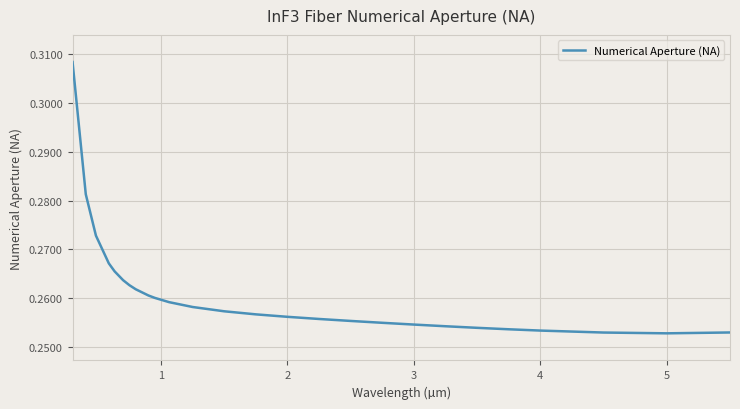

Does the chart display data point markers on the line(s)?

No